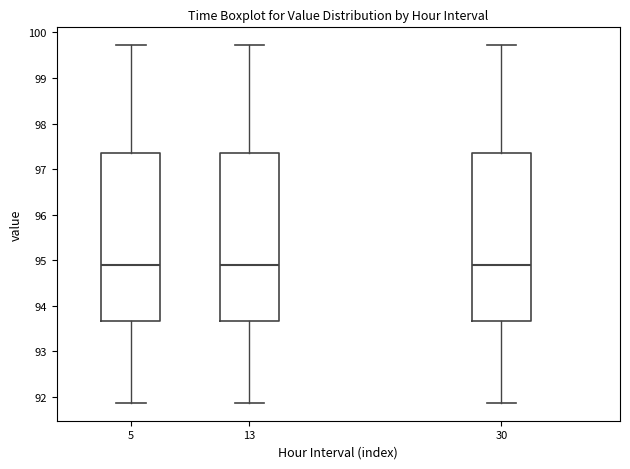

Where does the upper whisker of the box at x = 13 end on the y-axis? The values are not printed on the chart, so give them approximately, as read against the axis.

99.7